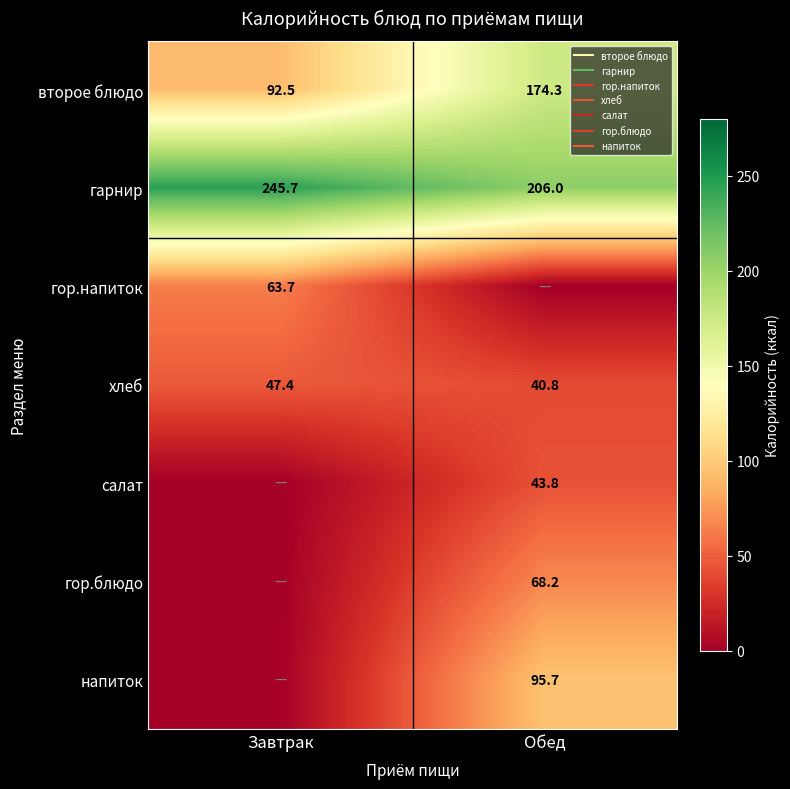

How many data points in гор.напиток are less than 63?

1